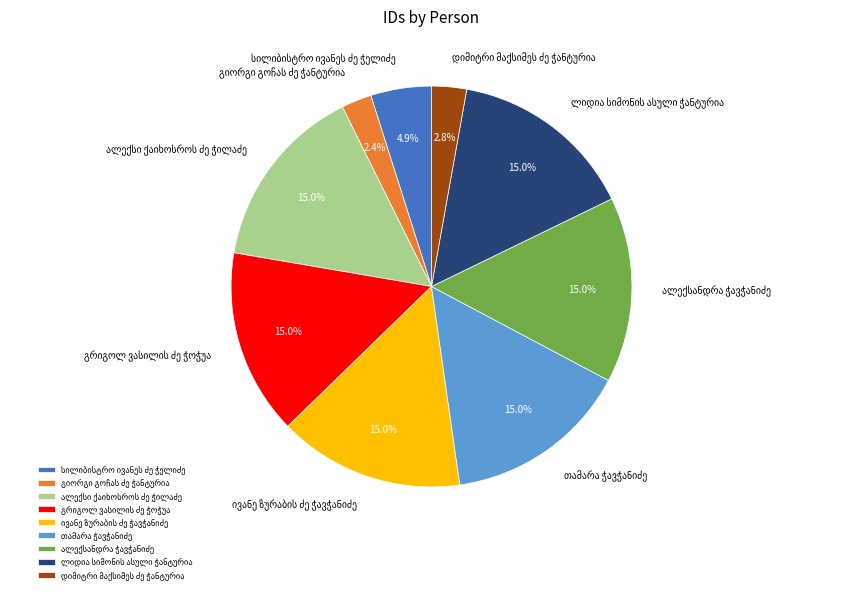

Does any single category account for the majority?

No